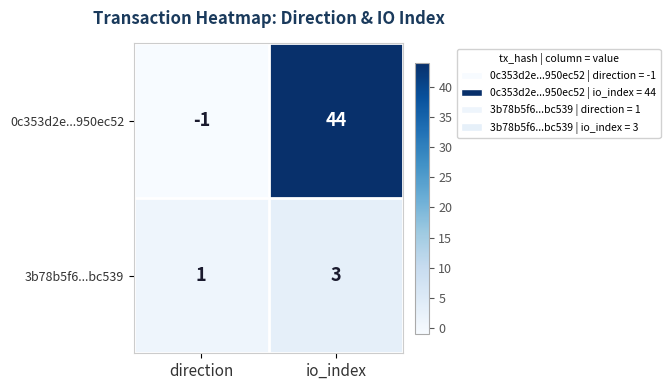

How many values in 0c353d2e...950ec52 are above zero?

1